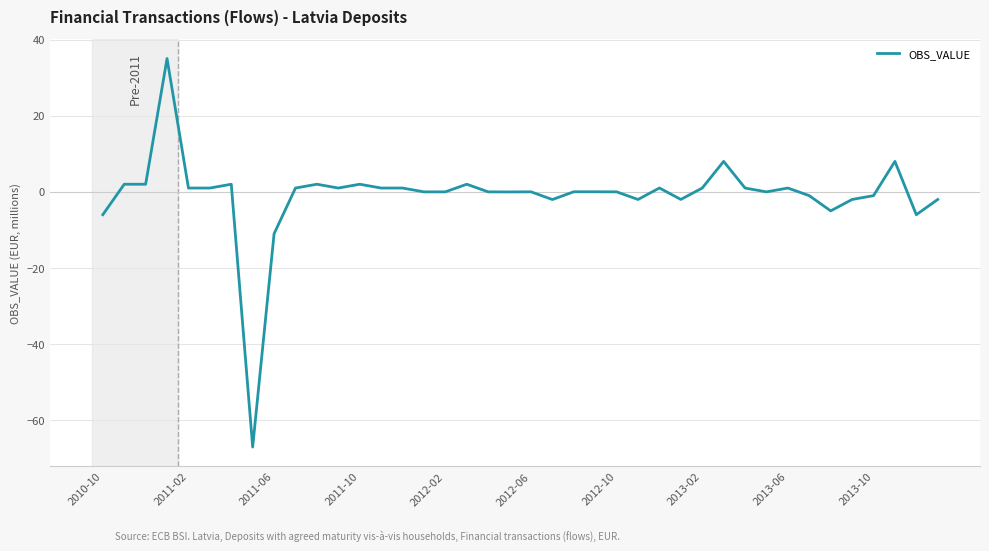

What is the difference between the maximum and minimum values?

102.0